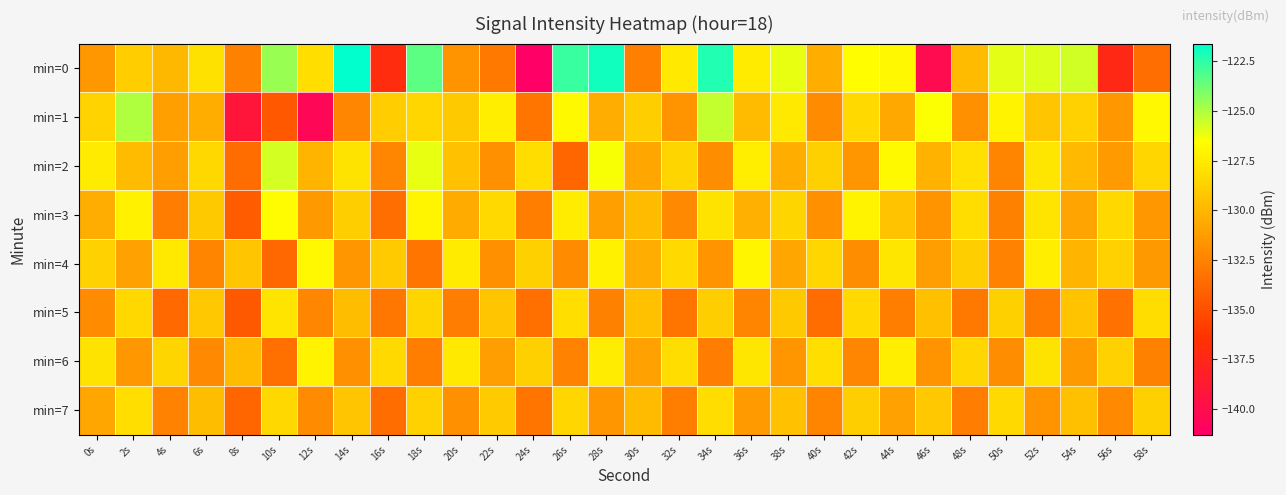

Reading left to right, what are all the values shown in this chart?

min=0: 0s=-131.5	2s=-129.0	4s=-129.9	6s=-128.0	8s=-132.5	10s=-124.6	12s=-128.1	14s=-121.7	16s=-137.0	18s=-123.4	20s=-131.7	22s=-133.0	24s=-141.3	26s=-122.7	28s=-122.0	30s=-132.7	32s=-127.6	34s=-122.3	36s=-127.5	38s=-126.1	40s=-130.4	42s=-126.7	44s=-126.9	46s=-140.2	48s=-129.8	50s=-126.0	52s=-125.9	54s=-125.7	56s=-137.3	58s=-133.5
min=1: 0s=-128.6	2s=-125.0	4s=-131.1	6s=-130.4	8s=-139.2	10s=-134.6	12s=-140.5	14s=-132.4	16s=-128.9	18s=-128.5	20s=-129.1	22s=-127.3	24s=-133.2	26s=-126.8	28s=-130.5	30s=-128.9	32s=-131.7	34s=-125.4	36s=-129.8	38s=-127.6	40s=-132.1	42s=-128.3	44s=-130.7	46s=-126.5	48s=-131.9	50s=-127.1	52s=-129.3	54s=-128.7	56s=-131.5	58s=-126.9
min=2: 0s=-127.5	2s=-129.8	4s=-131.2	6s=-128.4	8s=-133.6	10s=-125.7	12s=-130.1	14s=-127.9	16s=-132.3	18s=-126.1	20s=-129.5	22s=-131.8	24s=-128.2	26s=-133.9	28s=-126.4	30s=-130.8	32s=-128.6	34s=-132.0	36s=-127.3	38s=-130.4	40s=-128.8	42s=-131.6	44s=-126.8	46s=-130.2	48s=-128.0	50s=-132.4	52s=-127.7	54s=-129.9	56s=-131.3	58s=-128.5
min=3: 0s=-130.5	2s=-127.2	4s=-132.8	6s=-129.1	8s=-134.3	10s=-126.7	12s=-131.4	14s=-128.9	16s=-133.5	18s=-127.0	20s=-130.6	22s=-128.3	24s=-132.7	26s=-127.4	28s=-131.1	30s=-129.8	32s=-132.2	34s=-127.9	36s=-130.3	38s=-128.6	40s=-131.8	42s=-127.1	44s=-129.4	46s=-131.7	48s=-128.2	50s=-132.6	52s=-127.8	54s=-130.9	56s=-128.4	58s=-131.5
min=4: 0s=-128.7	2s=-131.0	4s=-127.6	6s=-132.4	8s=-129.3	10s=-133.8	12s=-126.9	14s=-131.6	16s=-129.0	18s=-133.2	20s=-127.5	22s=-131.9	24s=-128.8	26s=-132.1	28s=-127.2	30s=-130.5	32s=-128.3	34s=-131.7	36s=-127.0	38s=-130.8	40s=-128.5	42s=-132.0	44s=-127.7	46s=-131.2	48s=-128.9	50s=-132.5	52s=-127.3	54s=-130.1	56s=-128.7	58s=-131.4
min=5: 0s=-132.1	2s=-128.4	4s=-133.7	6s=-129.2	8s=-134.5	10s=-127.8	12s=-132.3	14s=-129.7	16s=-133.1	18s=-128.6	20s=-132.8	22s=-129.3	24s=-133.4	26s=-128.1	28s=-132.6	30s=-129.5	32s=-133.2	34s=-128.9	36s=-132.4	38s=-129.1	40s=-133.6	42s=-128.3	44s=-132.7	46s=-129.6	48s=-133.0	50s=-128.8	52s=-132.9	54s=-129.4	56s=-133.3	58s=-128.2
min=6: 0s=-127.9	2s=-131.5	4s=-128.6	6s=-132.2	8s=-129.8	10s=-133.4	12s=-127.1	14s=-131.8	16s=-128.3	18s=-132.7	20s=-127.6	22s=-131.2	24s=-128.8	26s=-132.5	28s=-127.4	30s=-131.0	32s=-128.2	34s=-132.8	36s=-127.7	38s=-131.6	40s=-128.1	42s=-132.3	44s=-127.3	46s=-131.7	48s=-128.5	50s=-132.0	52s=-127.9	54s=-131.4	56s=-128.7	58s=-132.6
min=7: 0s=-130.8	2s=-128.1	4s=-132.5	6s=-129.7	8s=-133.9	10s=-128.4	12s=-132.1	14s=-129.3	16s=-133.6	18s=-128.7	20s=-131.9	22s=-129.0	24s=-133.2	26s=-128.5	28s=-131.6	30s=-129.8	32s=-132.7	34s=-128.2	36s=-131.3	38s=-129.5	40s=-132.4	42s=-128.9	44s=-131.0	46s=-129.2	48s=-132.8	50s=-128.3	52s=-131.7	54s=-129.6	56s=-132.2	58s=-128.8